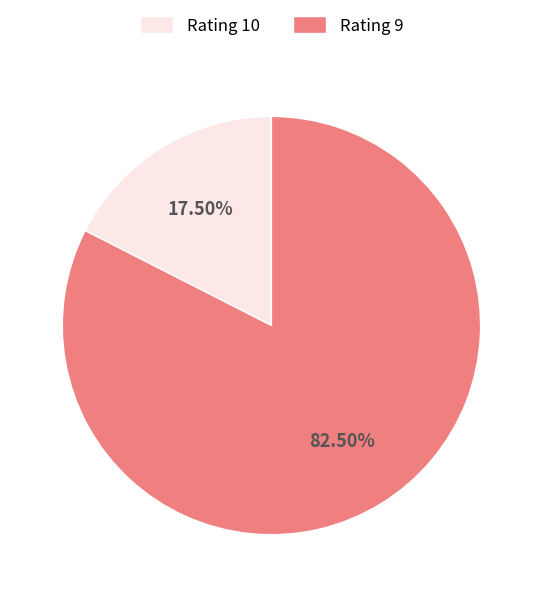

Is there a majority slice in this chart?

Yes